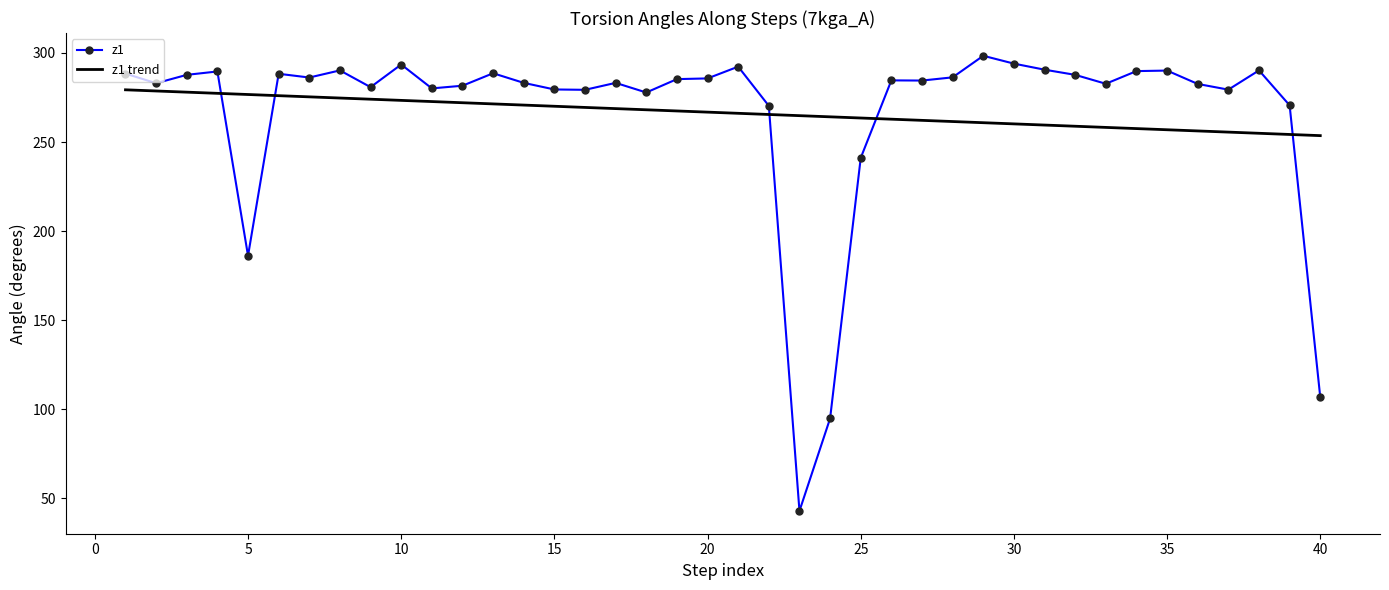

What is the minimum value for z1?

43.0